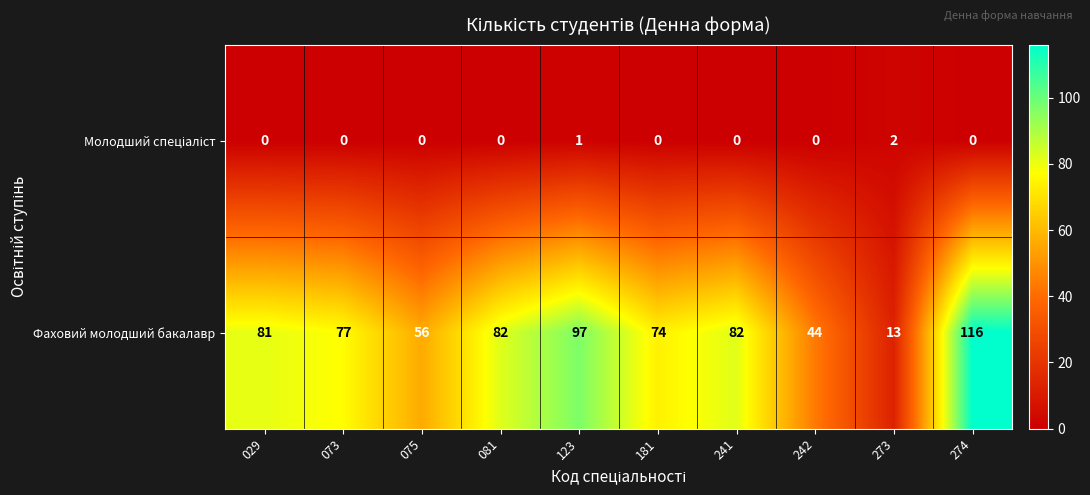

What is the difference between the Фаховий молодший бакалавр values at 081 and 274?

34